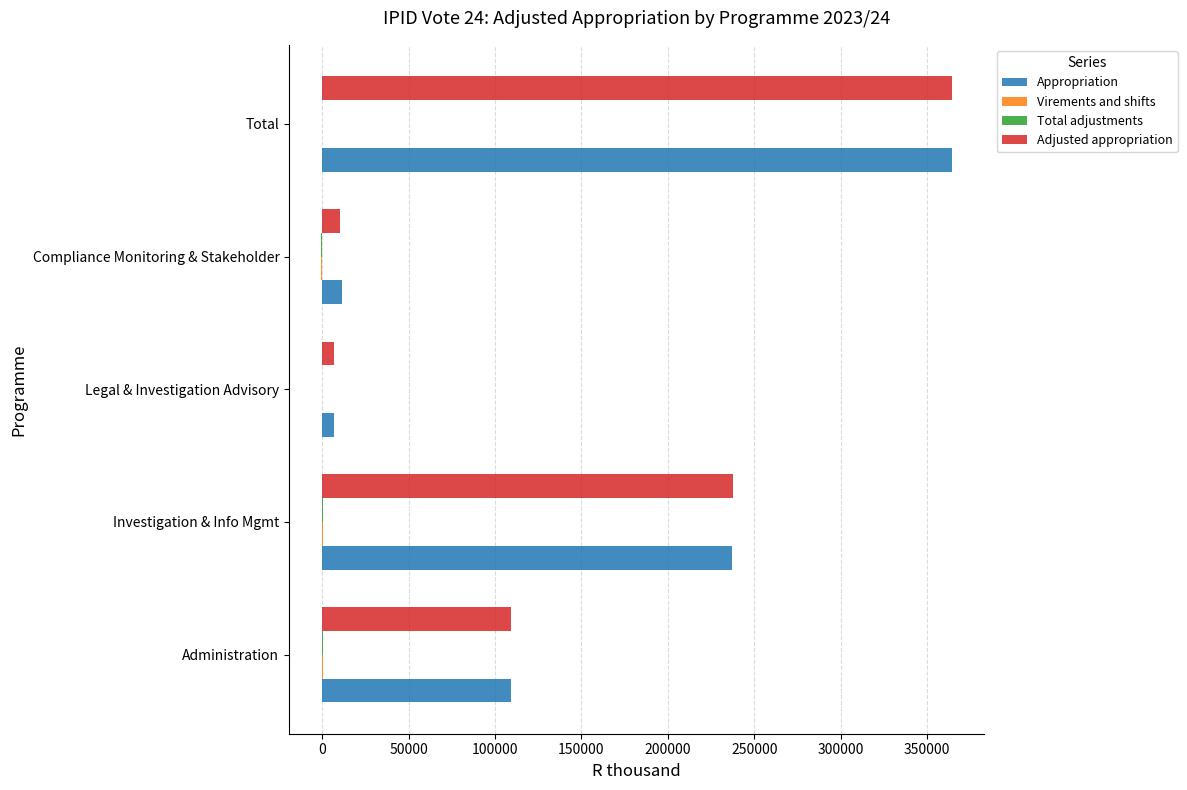

At which label is Appropriation closest to 185600?

Investigation & Info Mgmt